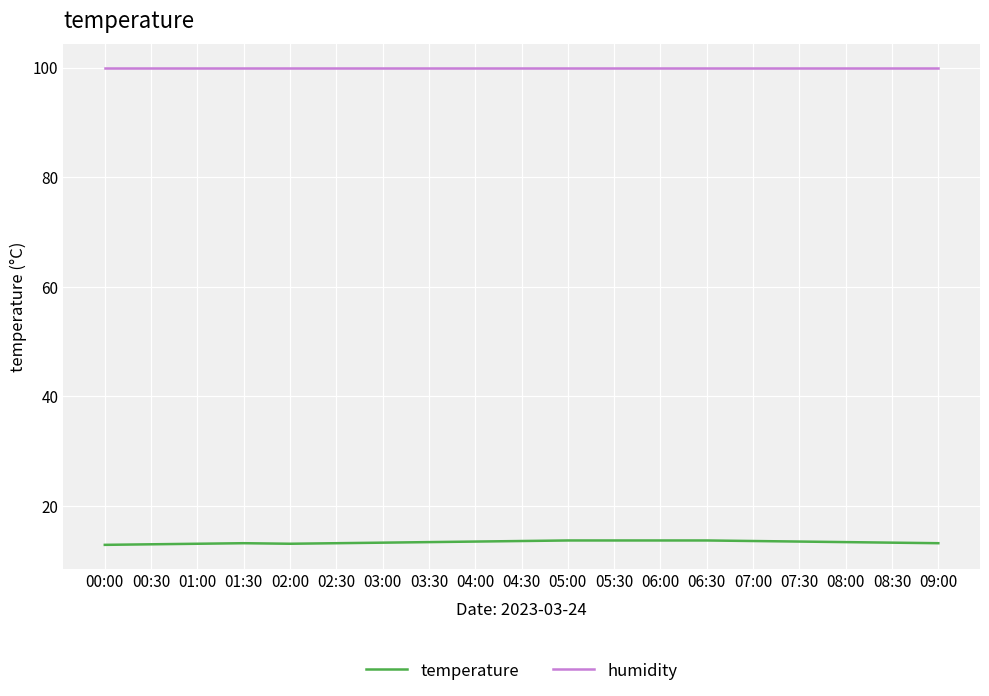

What is the maximum value shown in the chart?

99.9